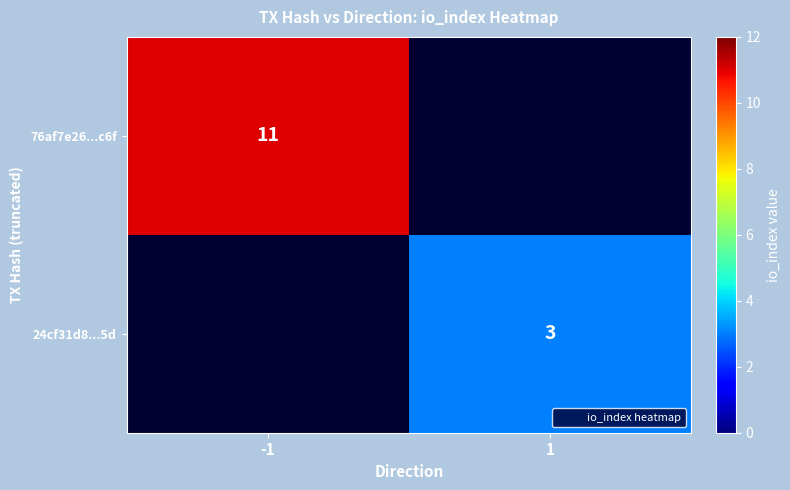

The 76af7e26...c6f series shows 11 at -1. True or false?

True